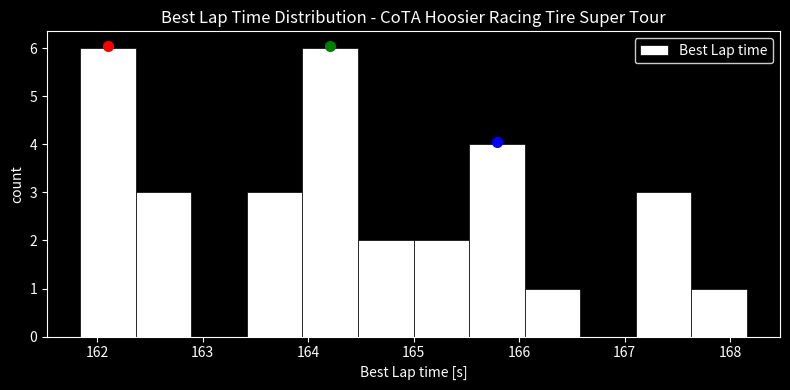

What is the height of the bar covering 165.0 to 165.5 on the x-axis? Neither the bar edges nor the heights are printed on the chart, so give them approximately, as read against the axes.

2